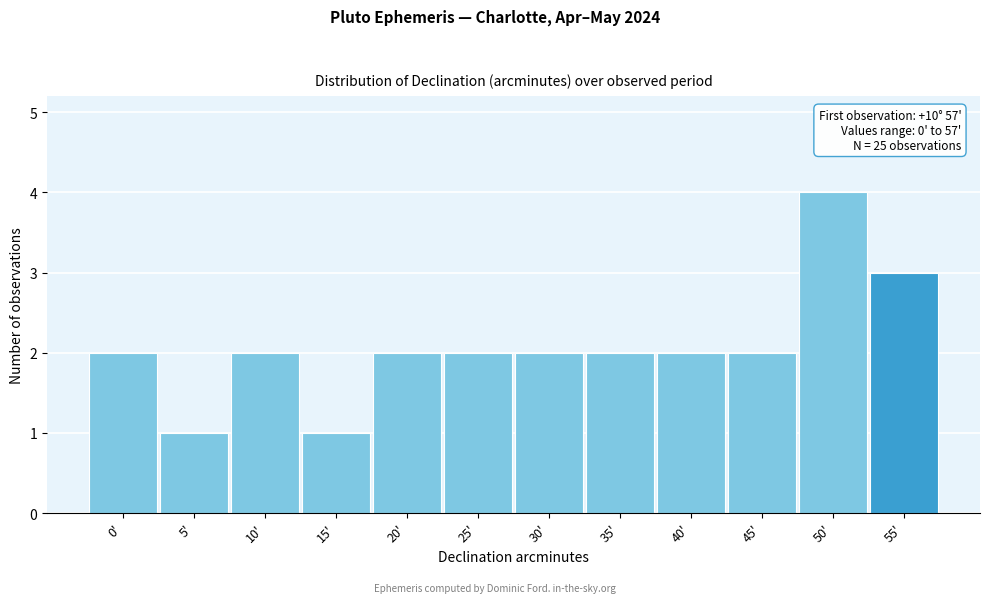

Reading left to right, transcribe all the data shown in this chart.

2	1	2	1	2	2	2	2	2	2	4	3